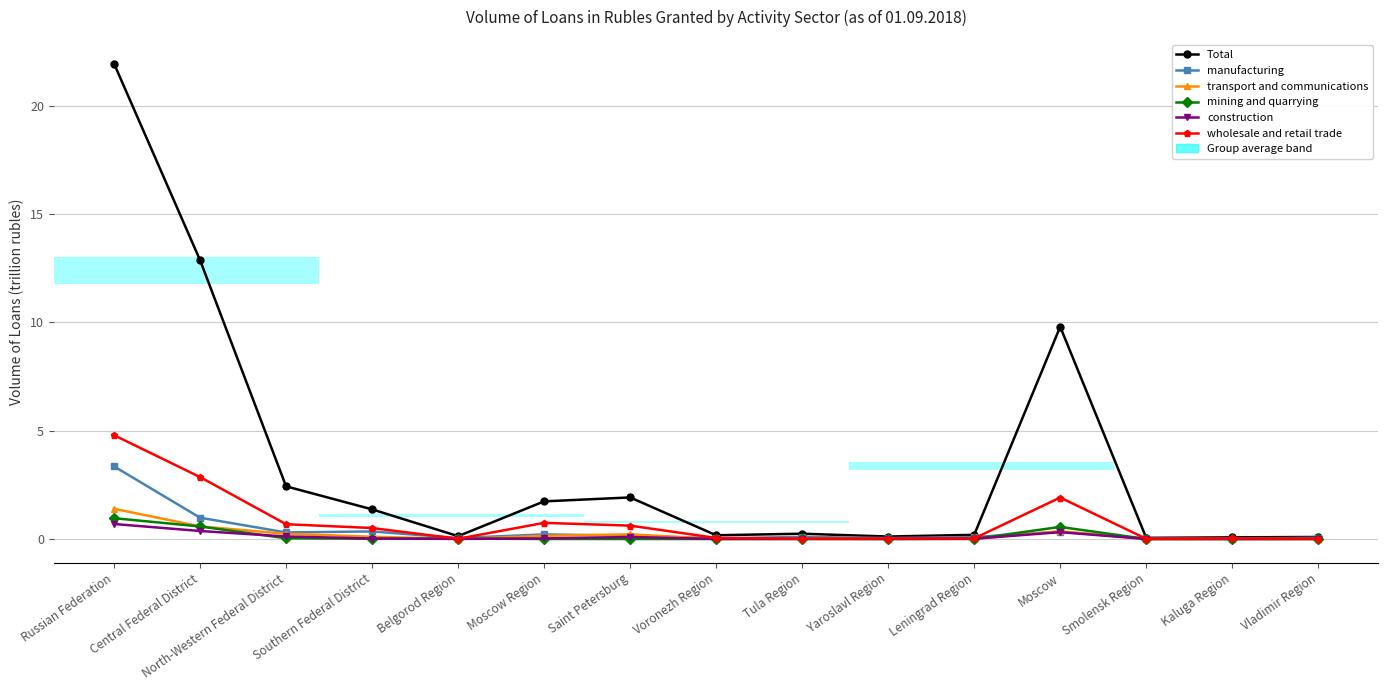

True or false: mining and quarrying has a value of 0.6 at Central Federal District.

True